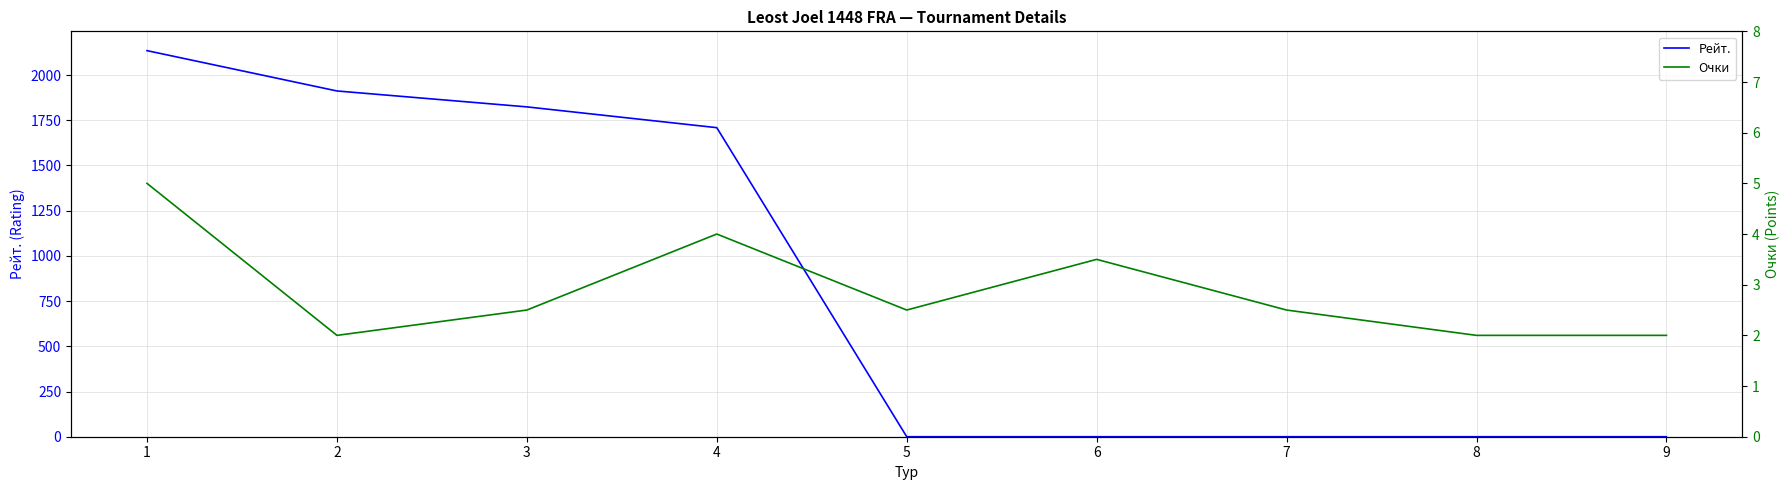

Reading left to right, list all the values displayed in this chart.

Рейт.: 1=2135.0	2=1912.0	3=1824.0	4=1709.0	5=0.0	6=0.0	7=0.0	8=0.0	9=0.0
Очки: 1=5.0	2=2.0	3=2.5	4=4.0	5=2.5	6=3.5	7=2.5	8=2.0	9=2.0